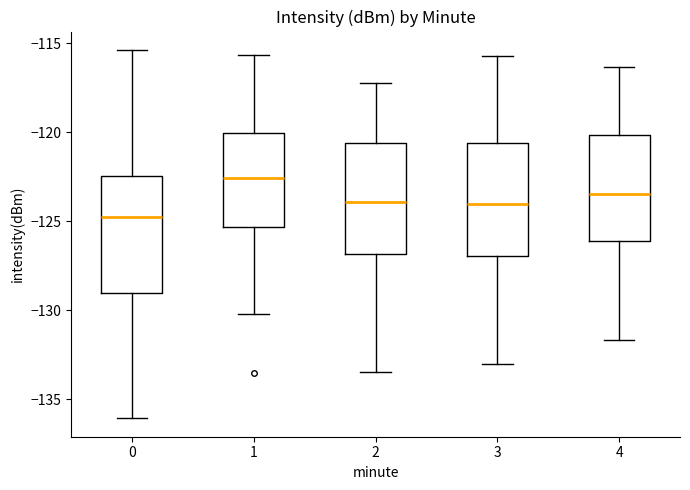

Reading left to right, read every box against the y-axis: the position of its median line, the range the box covers, and the ends of its whiskers. The values are not printed on the chart, so give them approximately, as read against the axis.

0: median -125.0, box -129.0 to -122.5, whiskers -136.0 to -115.5
1: median -122.5, box -125.5 to -120.0, whiskers -130.0 to -115.5
2: median -124.0, box -127.0 to -120.5, whiskers -133.5 to -117.0
3: median -124.0, box -127.0 to -120.5, whiskers -133.0 to -115.5
4: median -123.5, box -126.0 to -120.0, whiskers -131.5 to -116.5